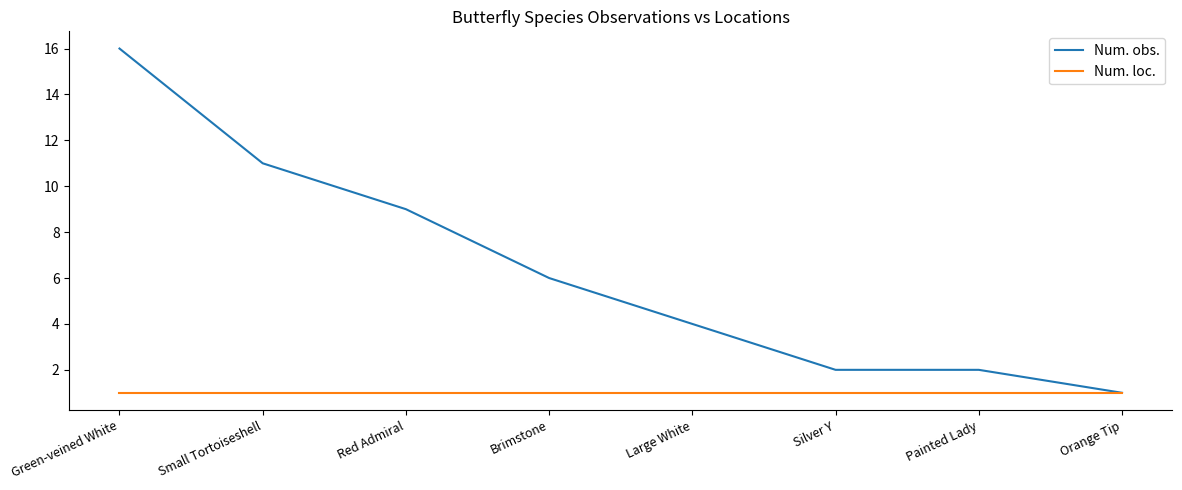

What is the lowest value of the Num. loc. series?

1